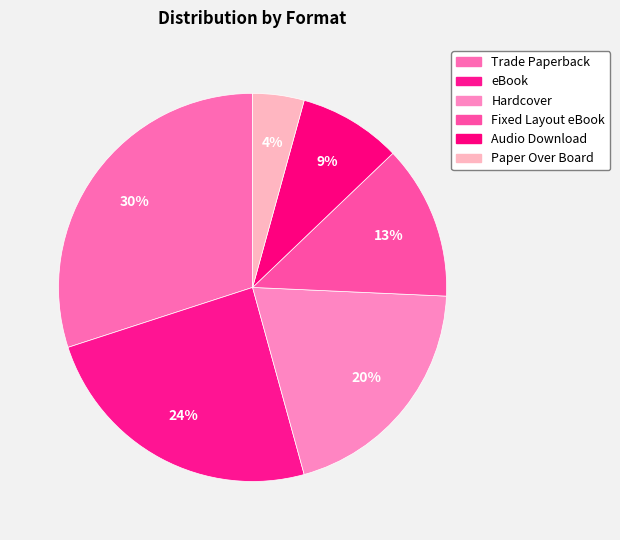

What percentage is the Paper Over Board slice, to the nearest percent?

4%